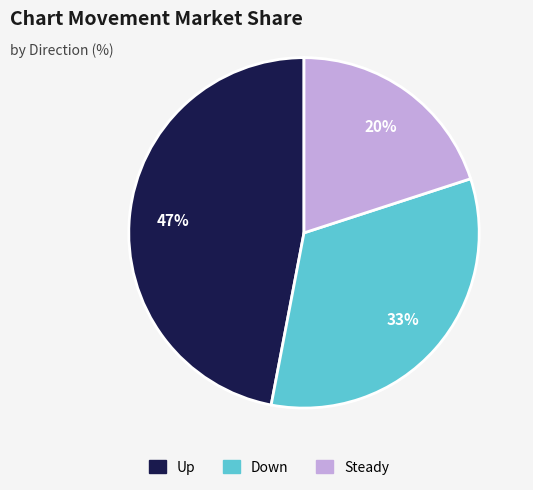

Approximately how many times larger is the value at Up compared to Down?

1.4